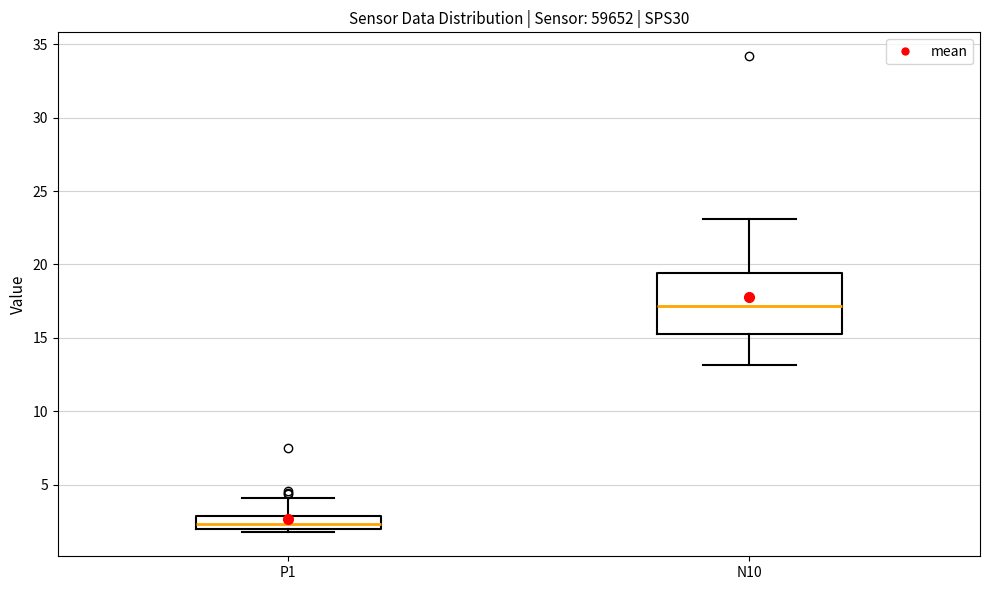

Which box's median line is the highest?

N10